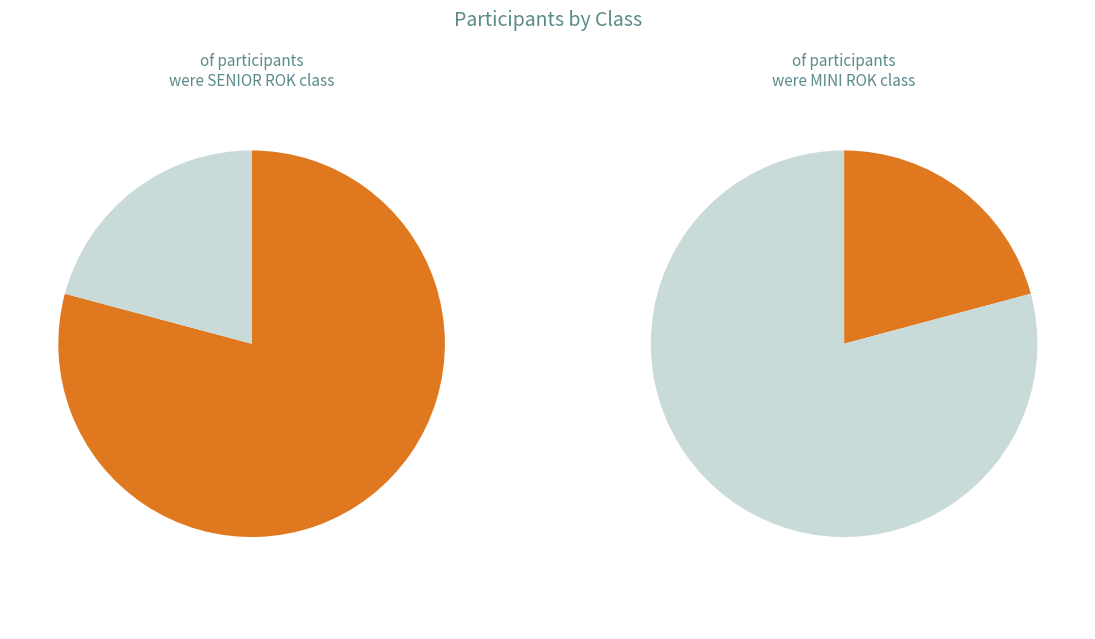

To the nearest percent, what is the difference between the largest and smallest slice percentages?

58%